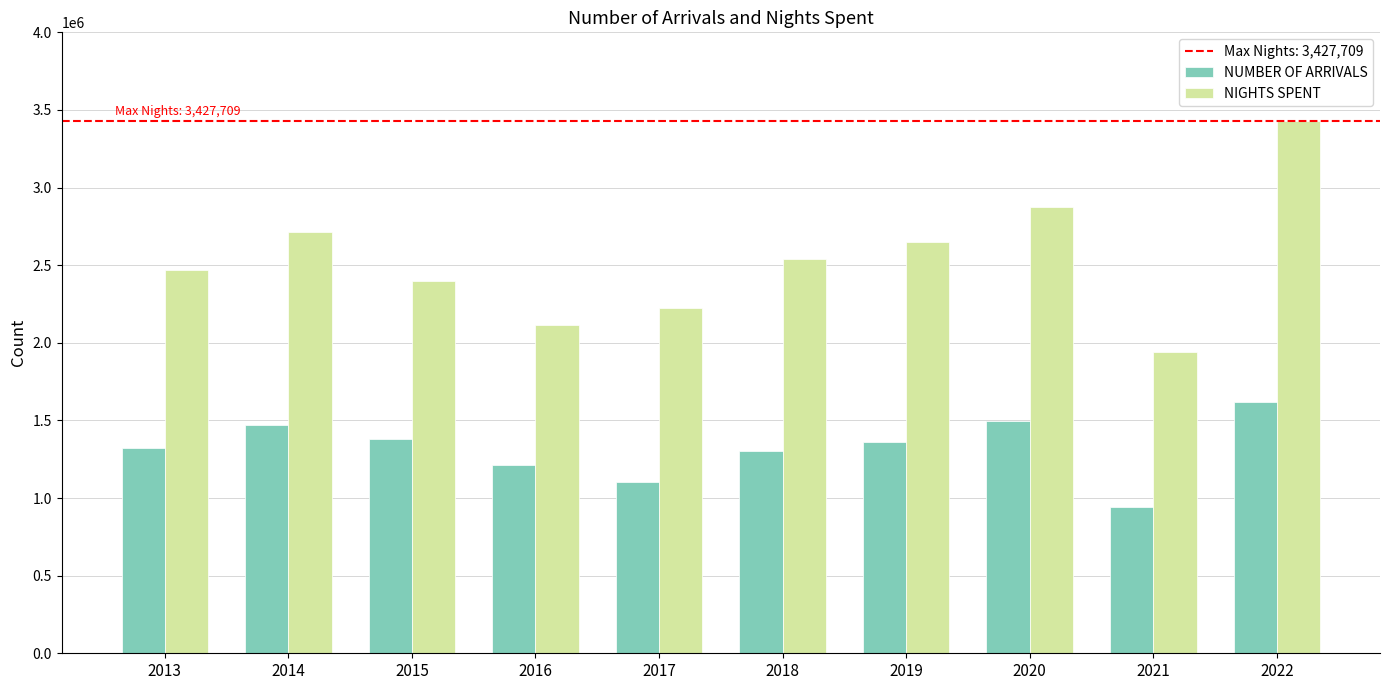

How many bars are there in each group?

2